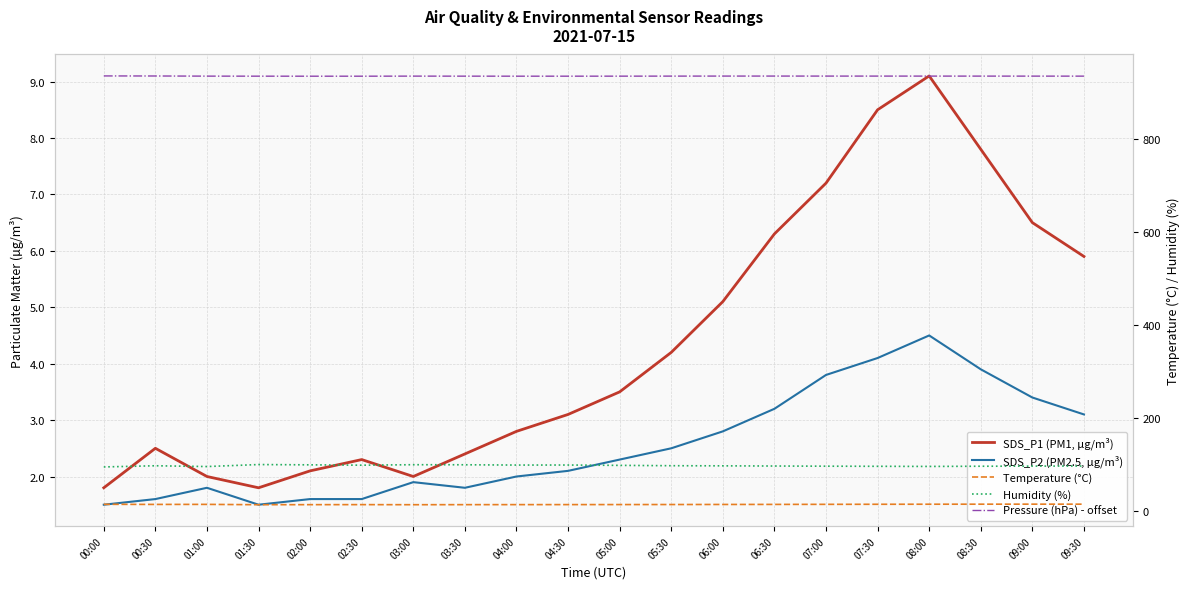

What is the average value of the Humidity (%) series?

97.2